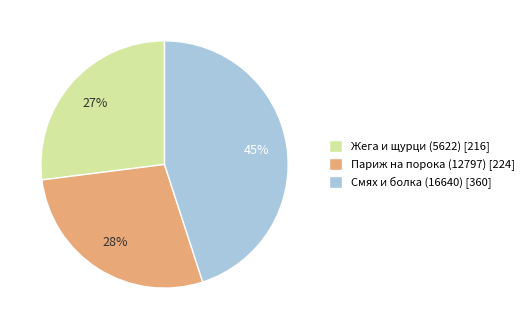

Does any single category account for the majority?

No